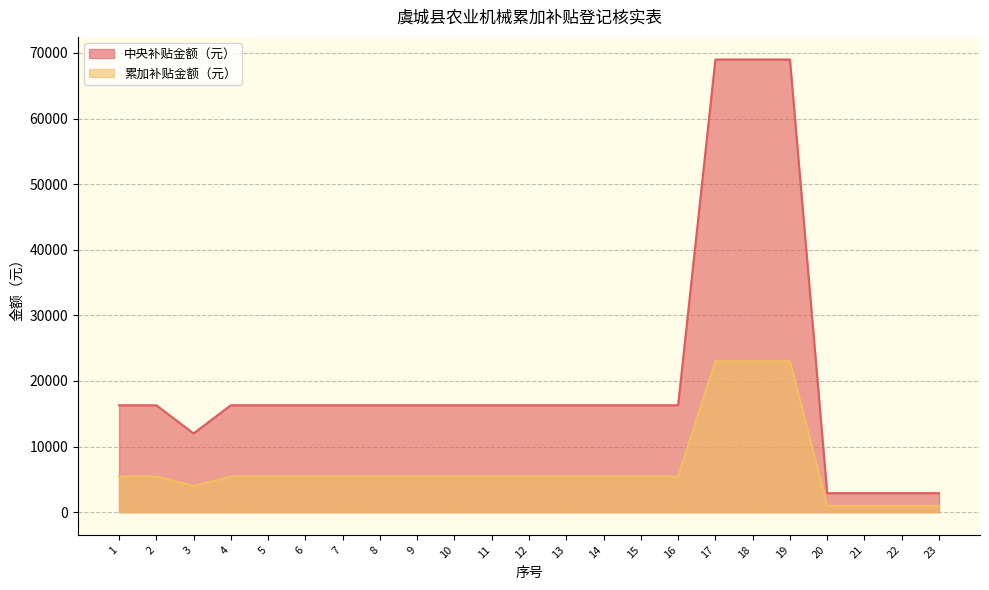

Which series has the largest total across all categories?

中央补贴金额（元）